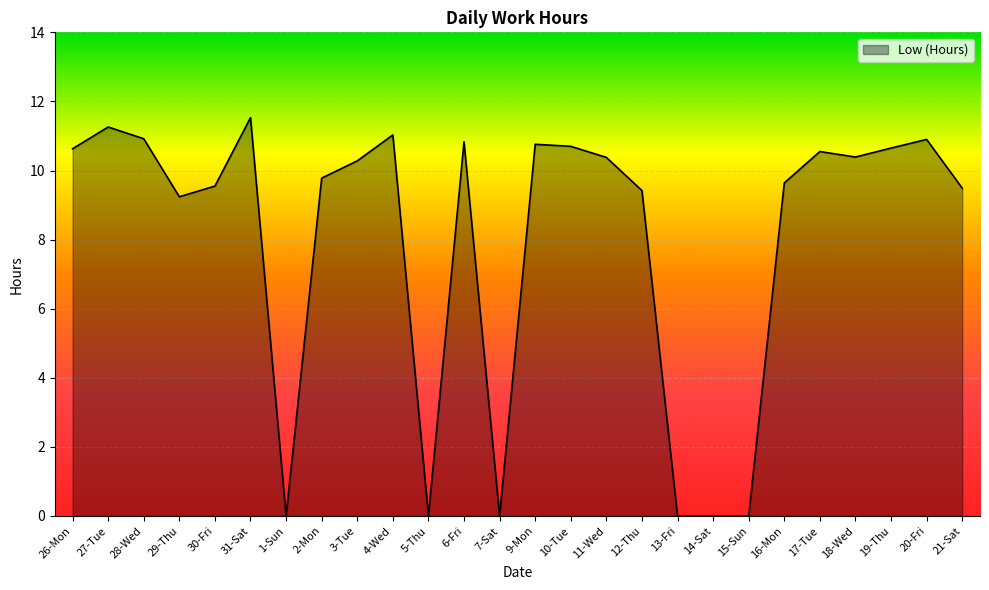

What is the sum of the values at 3-Tue and 31-Sat?

21.8